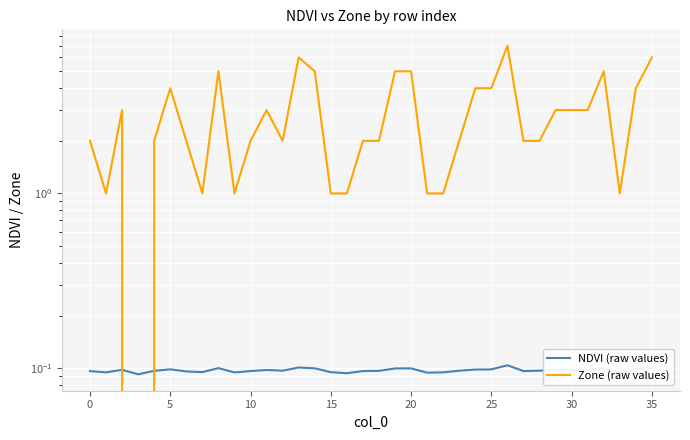

What is the total value across all series at 32?

5.1